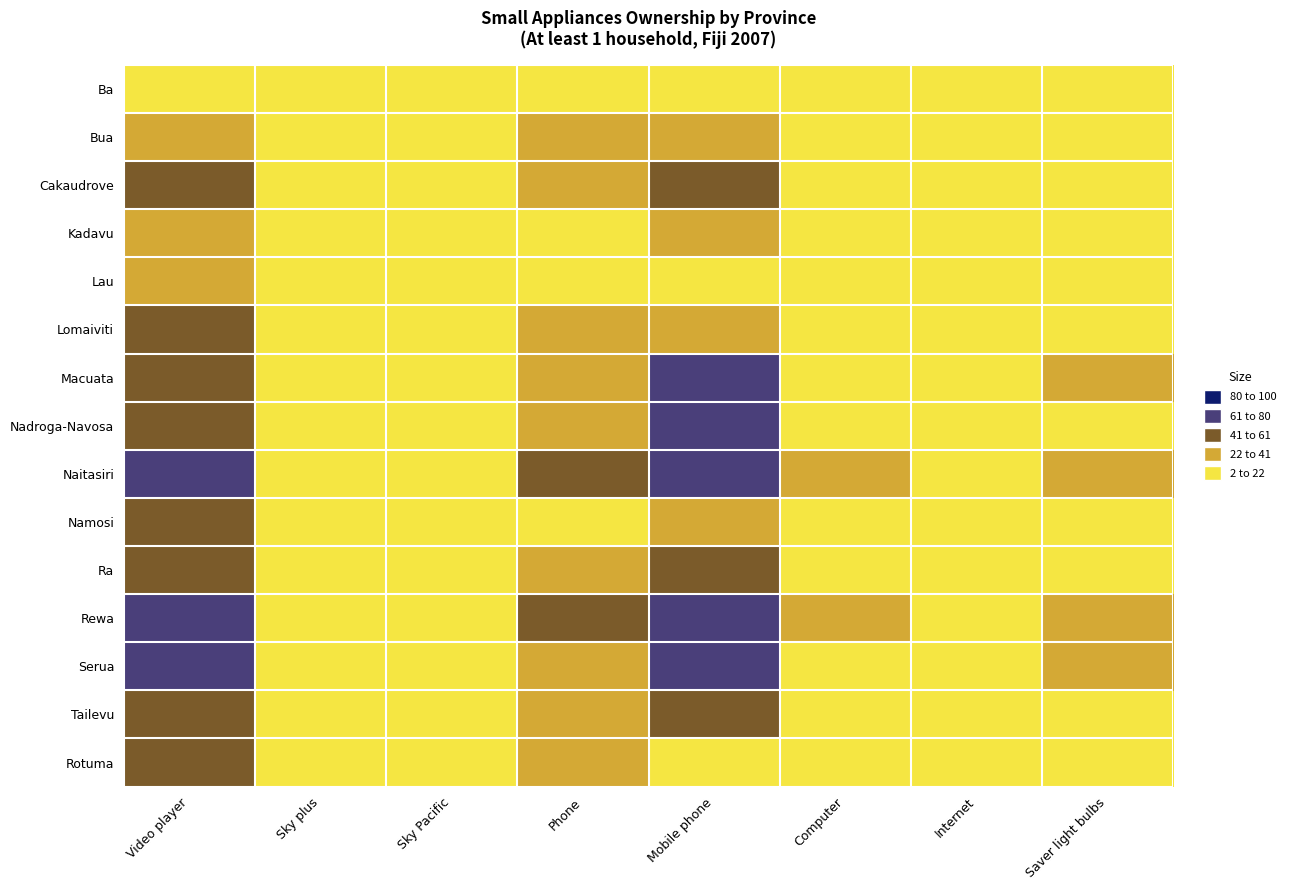

List the series in order of their peak value, lowest first.

Ba, Bua, Lau, Kadavu, Cakaudrove, Lomaiviti, Rotuma, Namosi, Ra, Tailevu, Macuata, Nadroga-Navosa, Serua, Naitasiri, Rewa